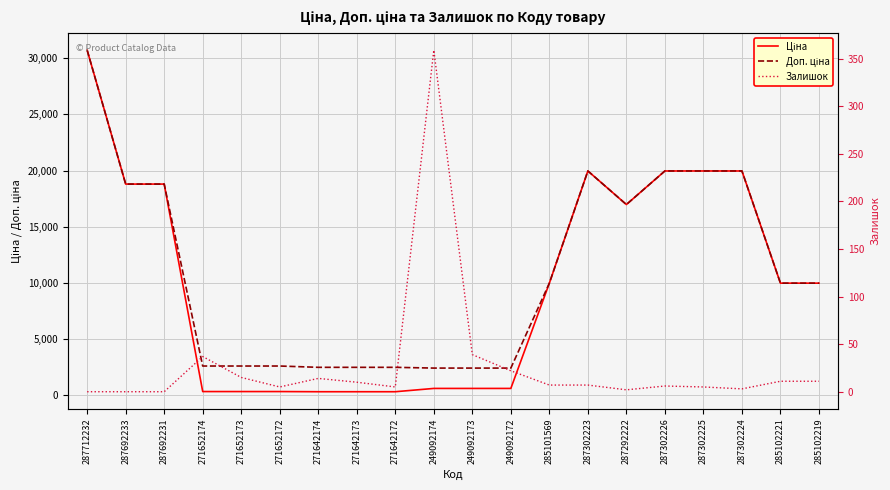

Is it true that Ціна equals 9975.0 at 285102221?

True